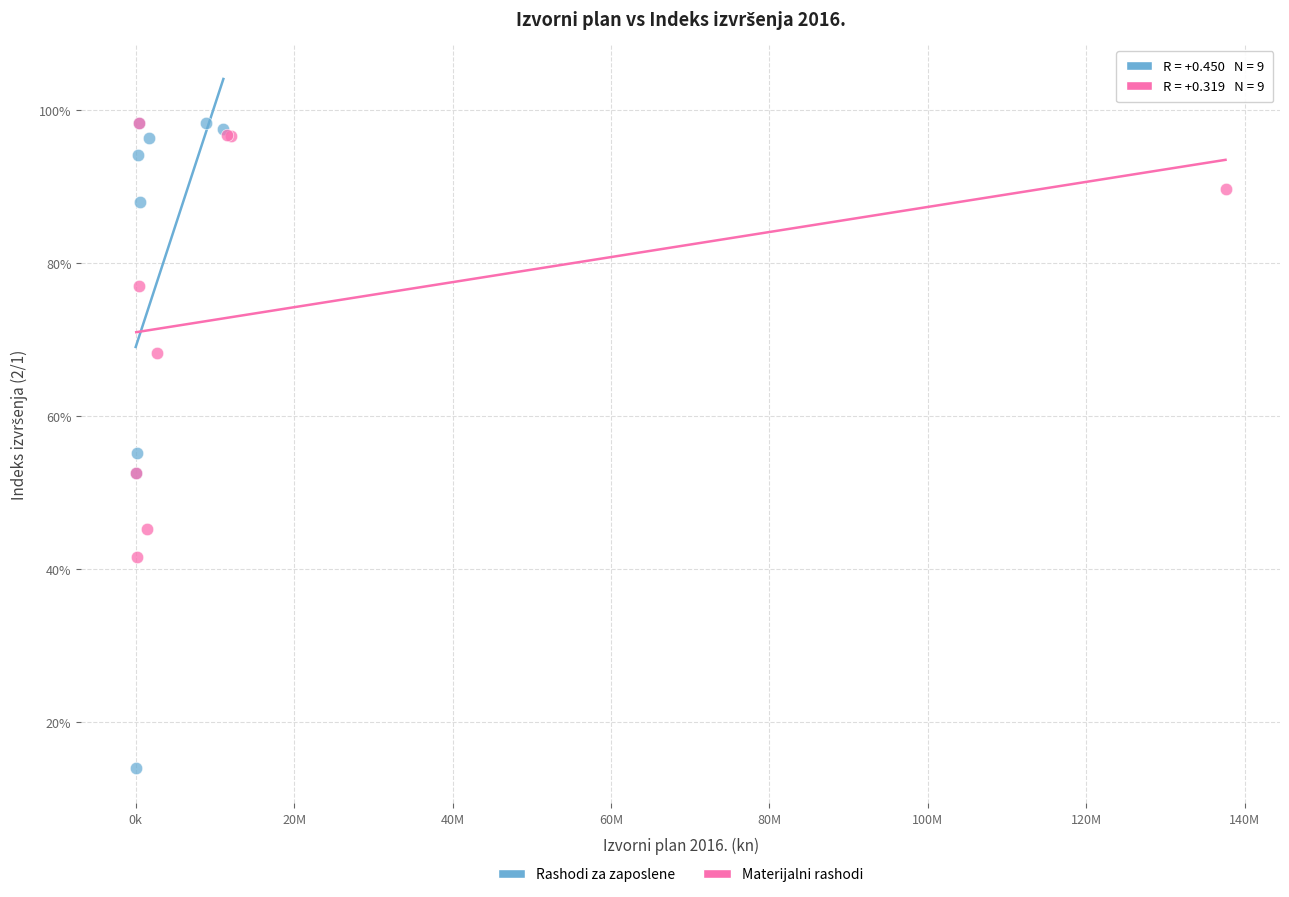

Which series contains the lowest Y value?

Rashodi za zaposlene